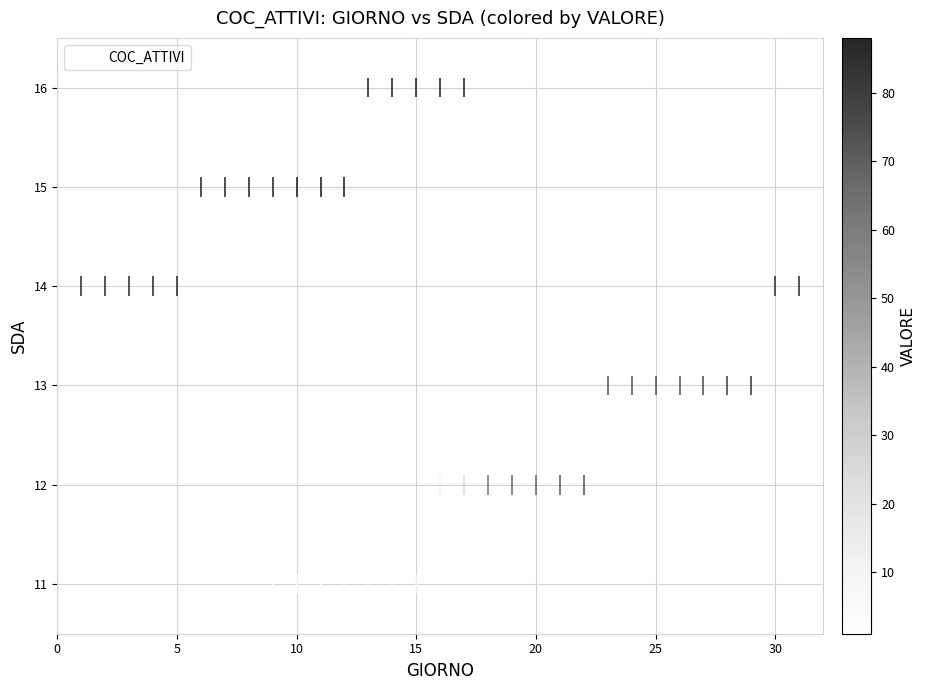

What is the range of Y values (max minus min)?

5